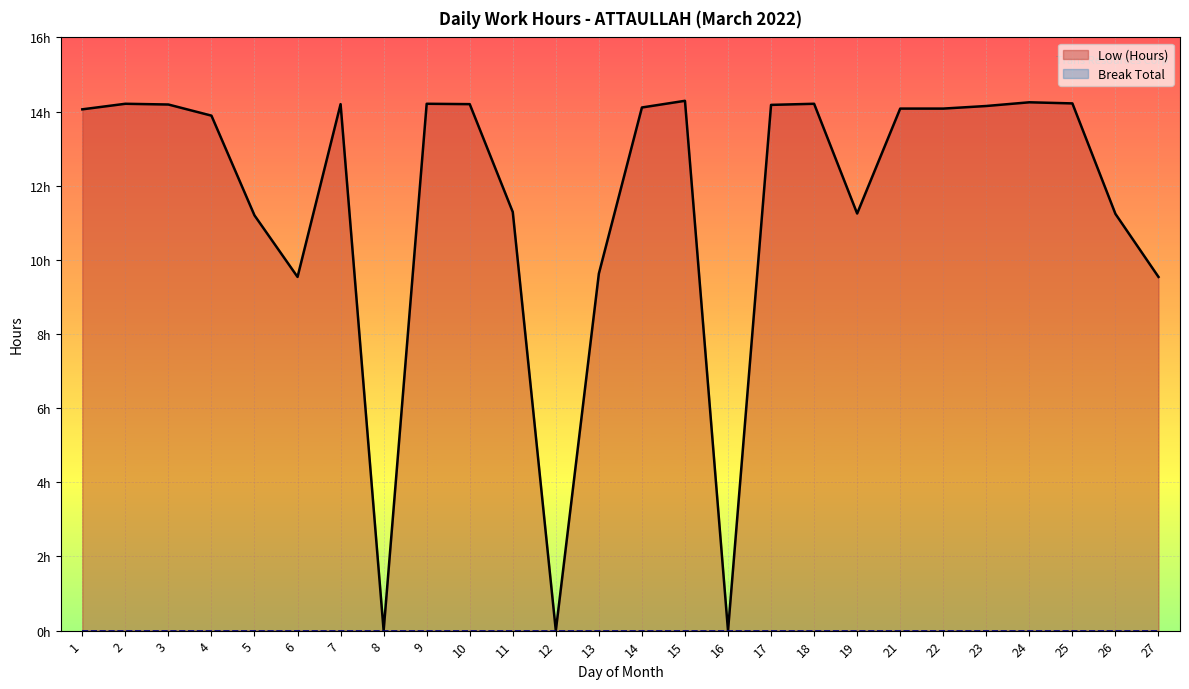

How many positive values are there?

23